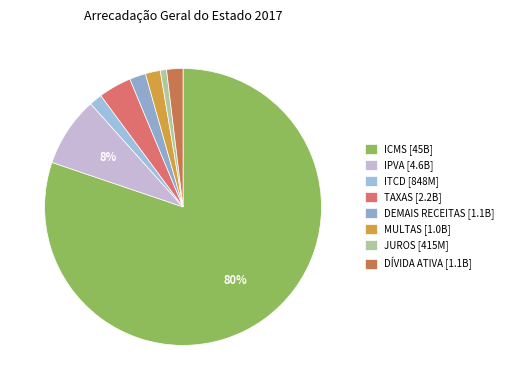

Is it true that ICMS is 80% of the pie?

True